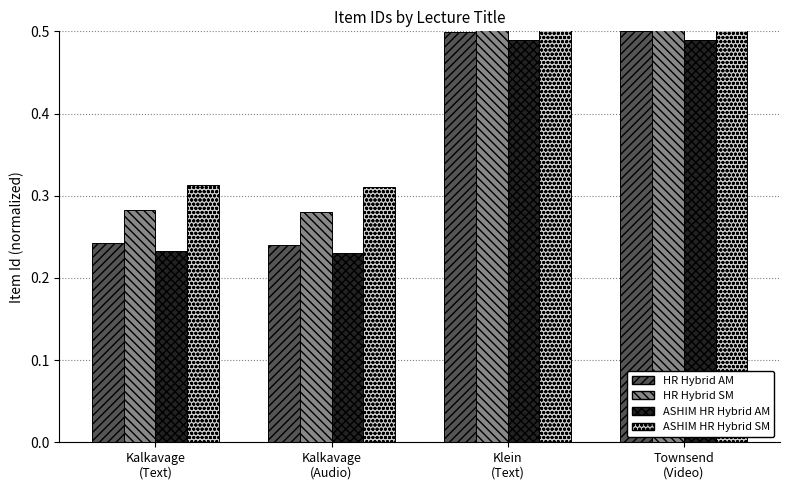

Reading left to right, extract all data points from this chart.

HR Hybrid AM: 0.2	0.2	0.5	0.5
HR Hybrid SM: 0.3	0.3	0.5	0.5
ASHIM HR Hybrid AM: 0.2	0.2	0.5	0.5
ASHIM HR Hybrid SM: 0.3	0.3	0.6	0.6